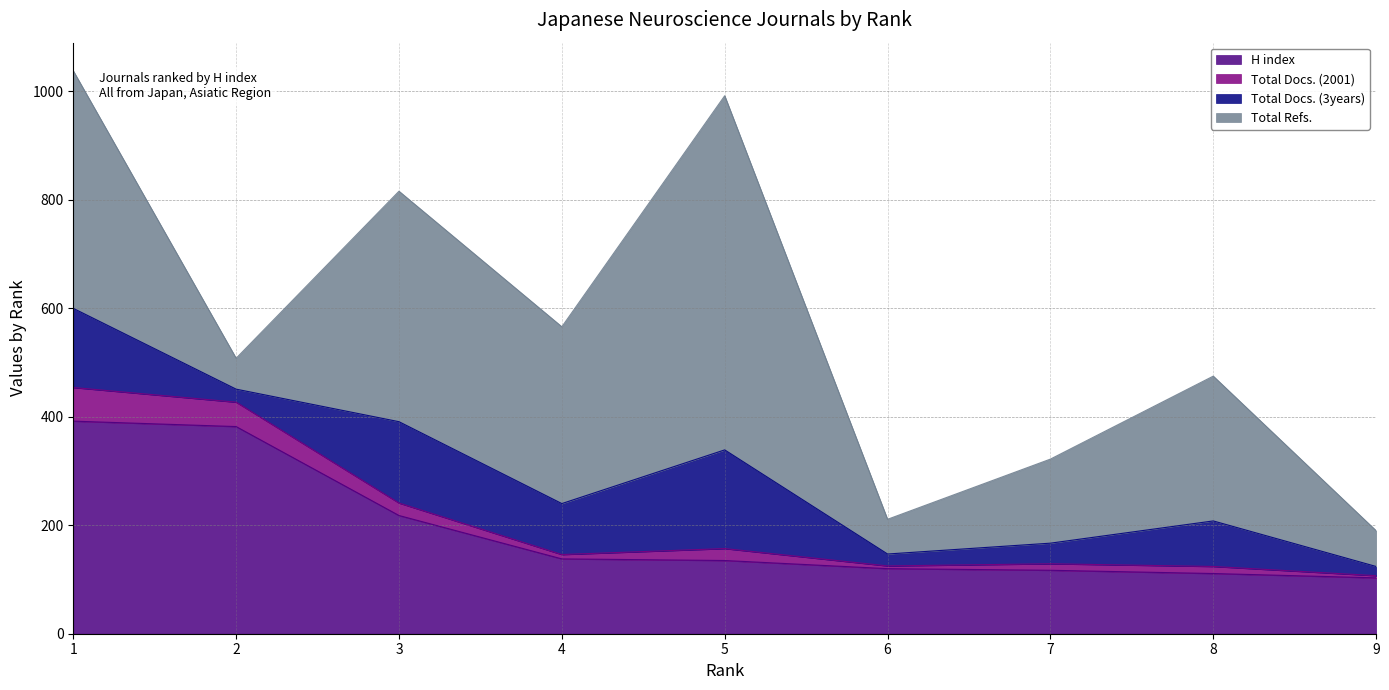

Is the value of Total Docs. (2001) at 1 greater than the value of Total Docs. (3years) at 9?

Yes